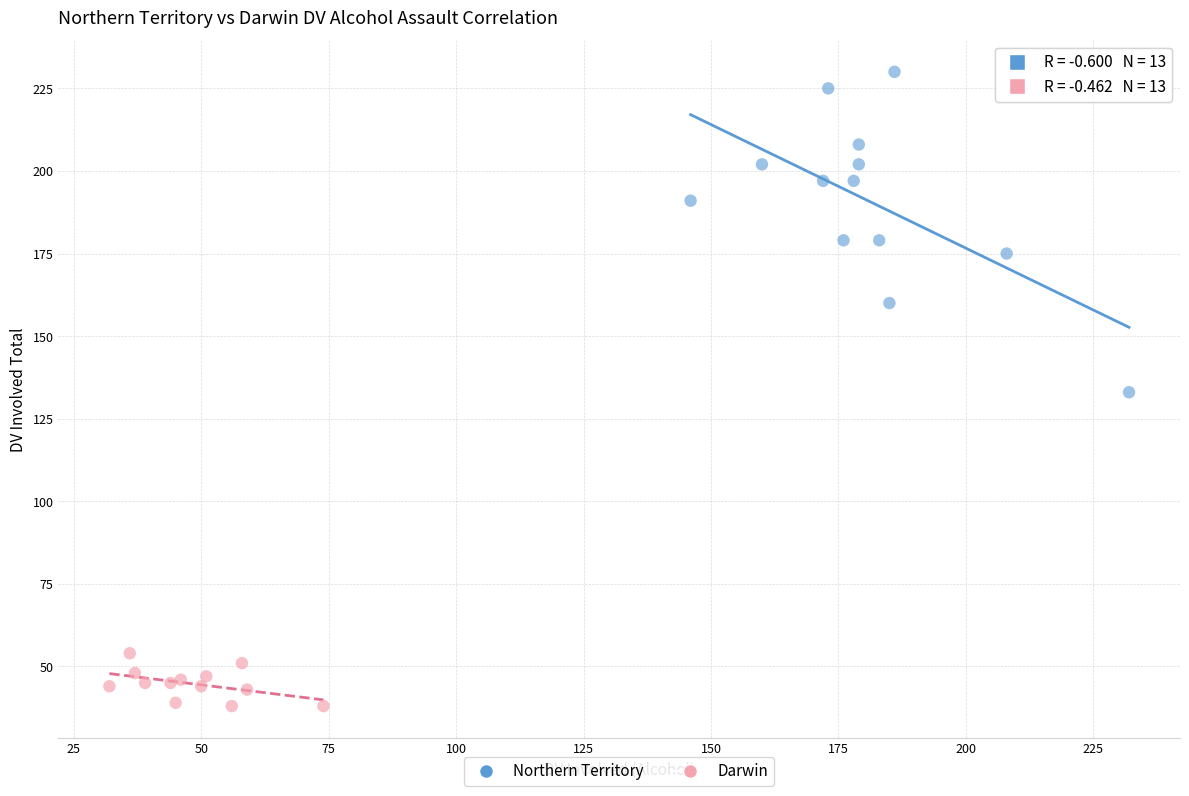

Which series contains the highest Y value?

Northern Territory